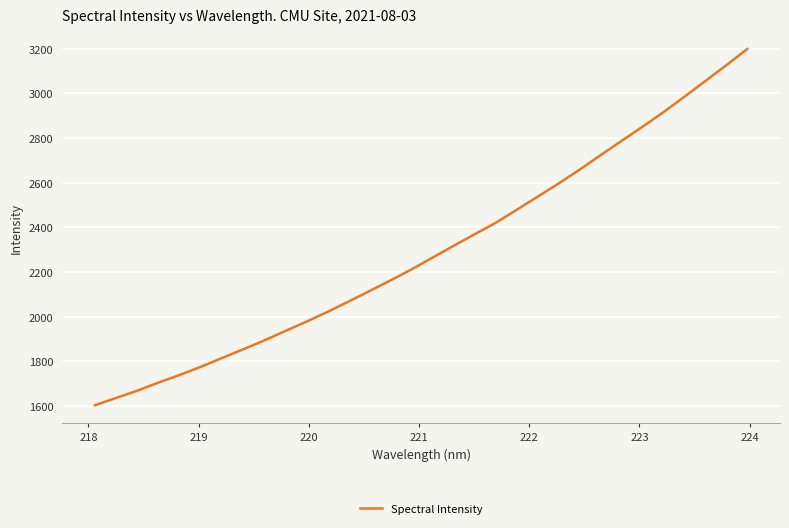

What is the difference between the maximum and minimum values?

1594.0